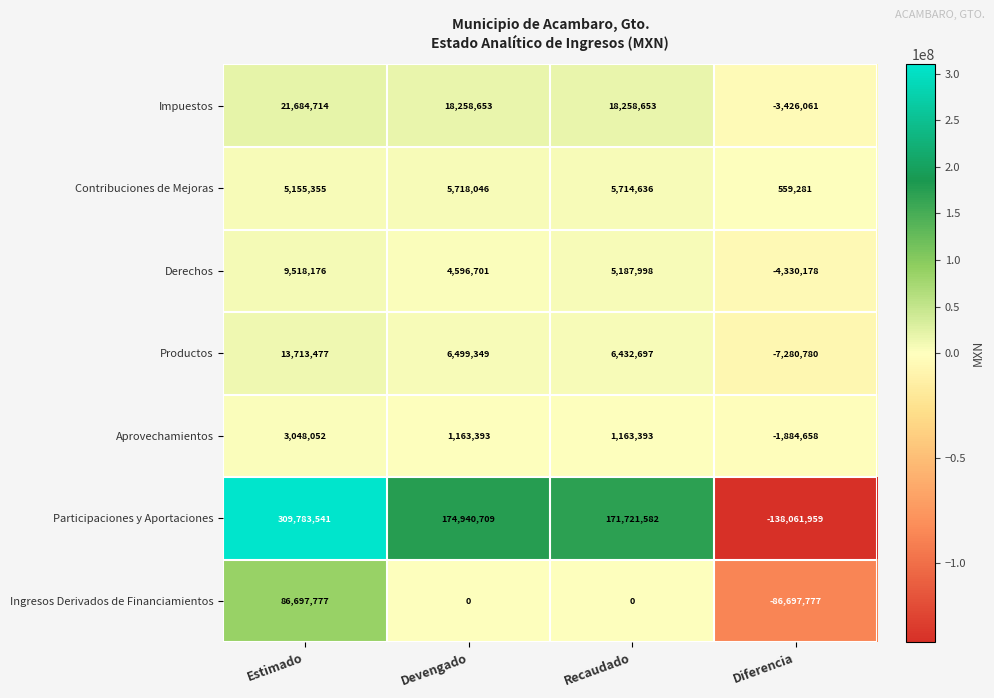

At Devengado, list the series in order from smallest to largest.

Ingresos Derivados de Financiamientos, Aprovechamientos, Derechos, Contribuciones de Mejoras, Productos, Impuestos, Participaciones y Aportaciones